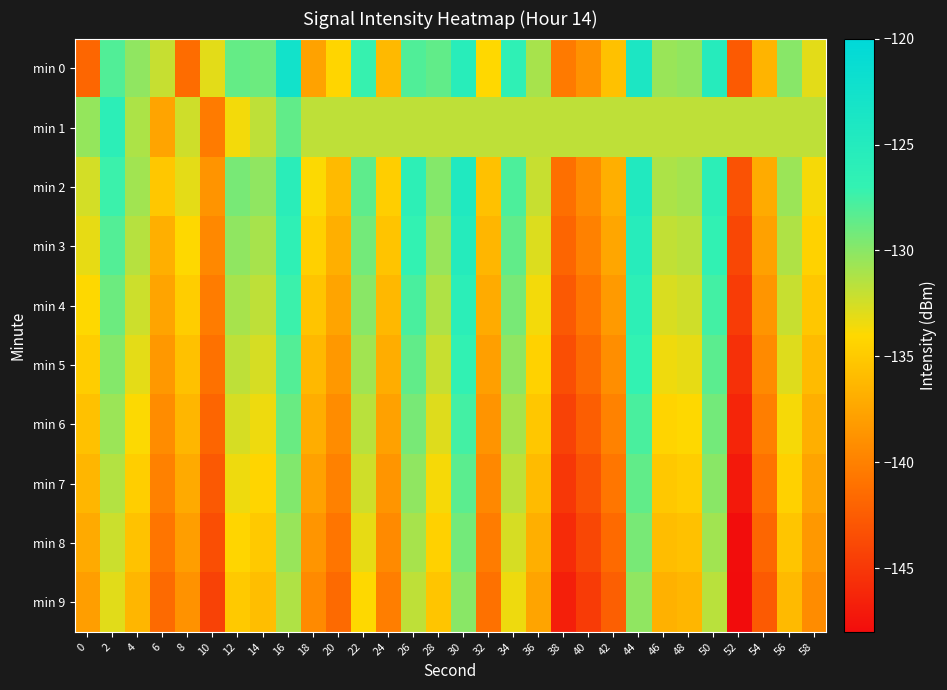

Reading right to left, what are all the values shown in this chart?

min 0: 58=-133.0	56=-129.9	54=-136.5	52=-142.6	50=-125.3	48=-130.2	46=-130.5	44=-123.9	42=-135.6	40=-138.8	38=-140.5	36=-131.0	34=-126.5	32=-134.0	30=-125.6	28=-128.6	26=-128.0	24=-136.2	22=-127.1	20=-134.3	18=-137.8	16=-122.6	14=-129.0	12=-128.7	10=-133.1	8=-141.4	6=-132.1	4=-130.2	2=-128.1	0=-141.8
min 1: 58=-131.8	56=-131.8	54=-131.8	52=-131.8	50=-131.8	48=-131.8	46=-131.8	44=-131.8	42=-131.8	40=-131.8	38=-131.8	36=-131.8	34=-131.8	32=-131.8	30=-131.8	28=-131.8	26=-131.8	24=-131.8	22=-131.8	20=-131.8	18=-131.8	16=-128.6	14=-131.8	12=-133.6	10=-140.4	8=-132.4	6=-137.6	4=-131.2	2=-126.1	0=-130.4
min 2: 58=-133.7	56=-130.6	54=-137.1	52=-143.2	50=-126.1	48=-130.9	46=-131.2	44=-124.7	42=-136.8	40=-139.3	38=-141.2	36=-132.1	34=-127.9	32=-135.6	30=-124.5	28=-129.8	26=-126.3	24=-134.7	22=-128.5	20=-136.1	18=-133.9	16=-125.8	14=-130.2	12=-129.4	10=-138.7	8=-133.1	6=-135.2	4=-130.8	2=-127.3	0=-132.5
min 3: 58=-134.4	56=-131.3	54=-137.8	52=-143.9	50=-126.8	48=-131.6	46=-131.9	44=-125.4	42=-137.5	40=-140.0	38=-141.9	36=-132.8	34=-128.6	32=-136.3	30=-125.2	28=-130.5	26=-127.0	24=-135.4	22=-129.2	20=-136.8	18=-134.6	16=-126.5	14=-131.0	12=-130.2	10=-139.5	8=-134.0	6=-136.8	4=-131.5	2=-128.1	0=-133.2
min 4: 58=-135.2	56=-132.1	54=-138.6	52=-144.7	50=-127.6	48=-132.4	46=-132.7	44=-126.2	42=-138.3	40=-140.8	38=-142.7	36=-133.6	34=-129.4	32=-137.1	30=-126.0	28=-131.3	26=-127.8	24=-136.2	22=-130.0	20=-137.6	18=-135.4	16=-127.3	14=-131.8	12=-131.0	10=-140.3	8=-134.8	6=-137.6	4=-132.3	2=-129.0	0=-134.0
min 5: 58=-136.0	56=-132.9	54=-139.4	52=-145.5	50=-128.4	48=-133.2	46=-133.5	44=-127.0	42=-139.1	40=-141.6	38=-143.5	36=-134.4	34=-130.2	32=-137.9	30=-126.8	28=-132.1	26=-128.6	24=-137.0	22=-130.8	20=-138.4	18=-136.2	16=-128.1	14=-132.6	12=-131.8	10=-141.1	8=-135.6	6=-138.4	4=-133.1	2=-129.8	0=-134.8
min 6: 58=-136.8	56=-133.7	54=-140.2	52=-146.3	50=-129.2	48=-134.0	46=-134.3	44=-127.8	42=-139.9	40=-142.4	38=-144.3	36=-135.2	34=-131.0	32=-138.7	30=-127.6	28=-132.9	26=-129.4	24=-137.8	22=-131.6	20=-139.2	18=-137.0	16=-128.9	14=-133.4	12=-132.6	10=-141.9	8=-136.4	6=-139.2	4=-133.9	2=-130.6	0=-135.6
min 7: 58=-137.6	56=-134.5	54=-141.0	52=-147.1	50=-130.0	48=-134.8	46=-135.1	44=-128.6	42=-140.7	40=-143.2	38=-145.1	36=-136.0	34=-131.8	32=-139.5	30=-128.4	28=-133.7	26=-130.2	24=-138.6	22=-132.4	20=-140.0	18=-137.8	16=-129.7	14=-134.2	12=-133.4	10=-142.7	8=-137.2	6=-140.0	4=-134.7	2=-131.4	0=-136.4
min 8: 58=-138.4	56=-135.3	54=-141.8	52=-147.9	50=-130.8	48=-135.6	46=-135.9	44=-129.4	42=-141.5	40=-144.0	38=-145.9	36=-136.8	34=-132.6	32=-140.3	30=-129.2	28=-134.5	26=-131.0	24=-139.4	22=-133.2	20=-140.8	18=-138.6	16=-130.5	14=-135.0	12=-134.2	10=-143.5	8=-138.0	6=-140.8	4=-135.5	2=-132.2	0=-137.2
min 9: 58=-139.2	56=-136.1	54=-142.6	52=-148.7	50=-131.6	48=-136.4	46=-136.7	44=-130.2	42=-142.3	40=-144.8	38=-146.7	36=-137.6	34=-133.4	32=-141.1	30=-130.0	28=-135.3	26=-131.8	24=-140.2	22=-134.0	20=-141.6	18=-139.4	16=-131.3	14=-135.8	12=-135.0	10=-144.3	8=-138.8	6=-141.6	4=-136.3	2=-133.0	0=-138.0